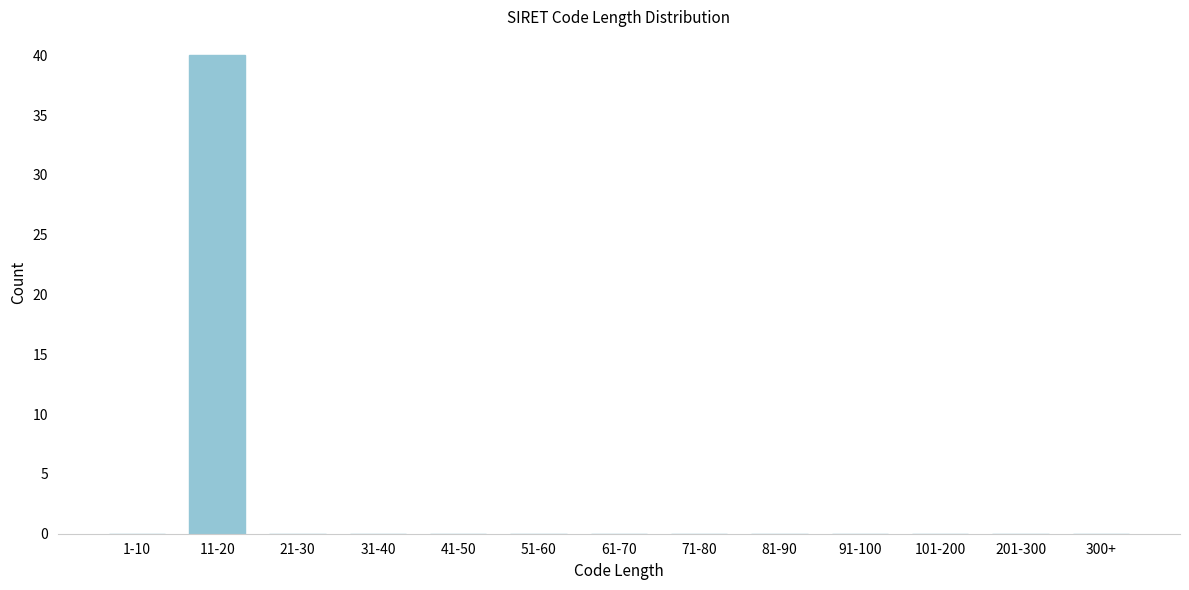

Which label corresponds to the largest value in the chart?

11-20